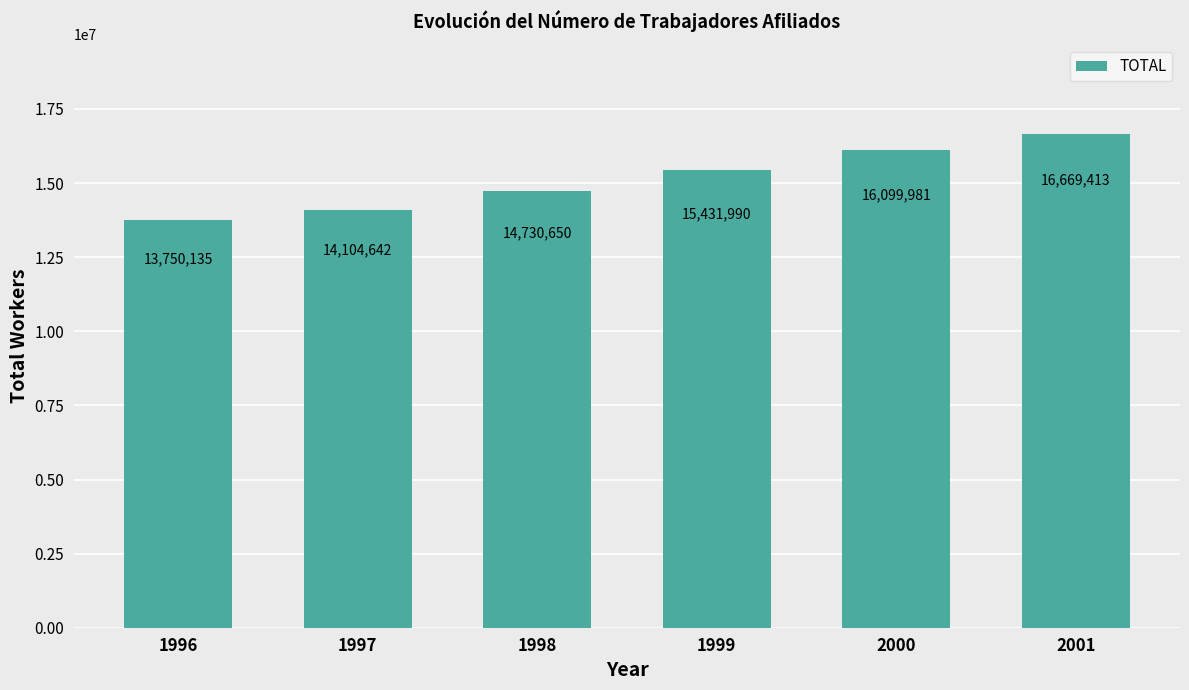

List the labels in order of value, largest first.

2001, 2000, 1999, 1998, 1997, 1996